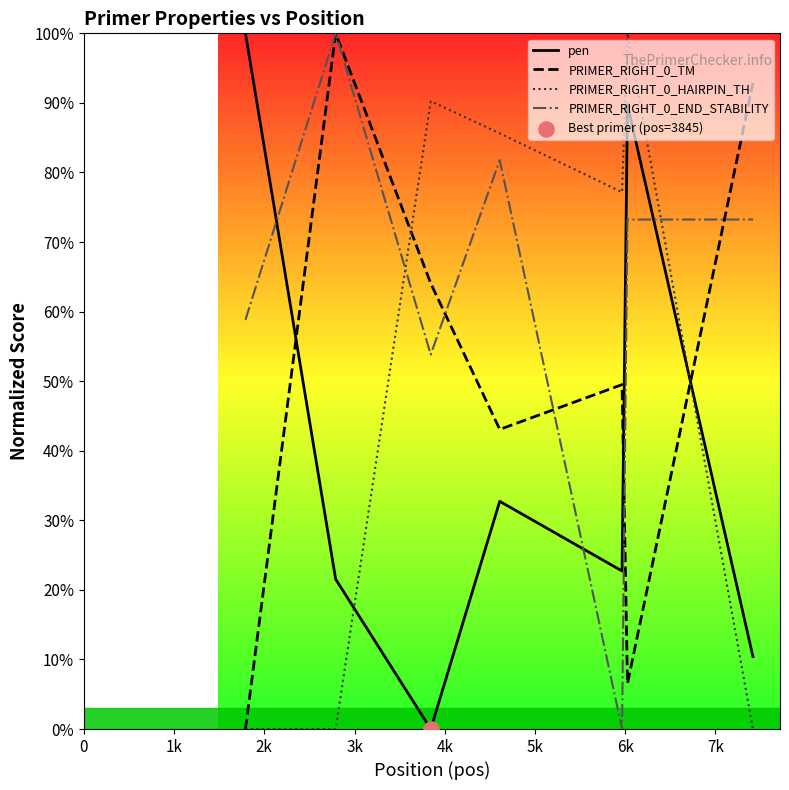

What is the highest value of the PRIMER_RIGHT_0_END_STABILITY series?

100.0